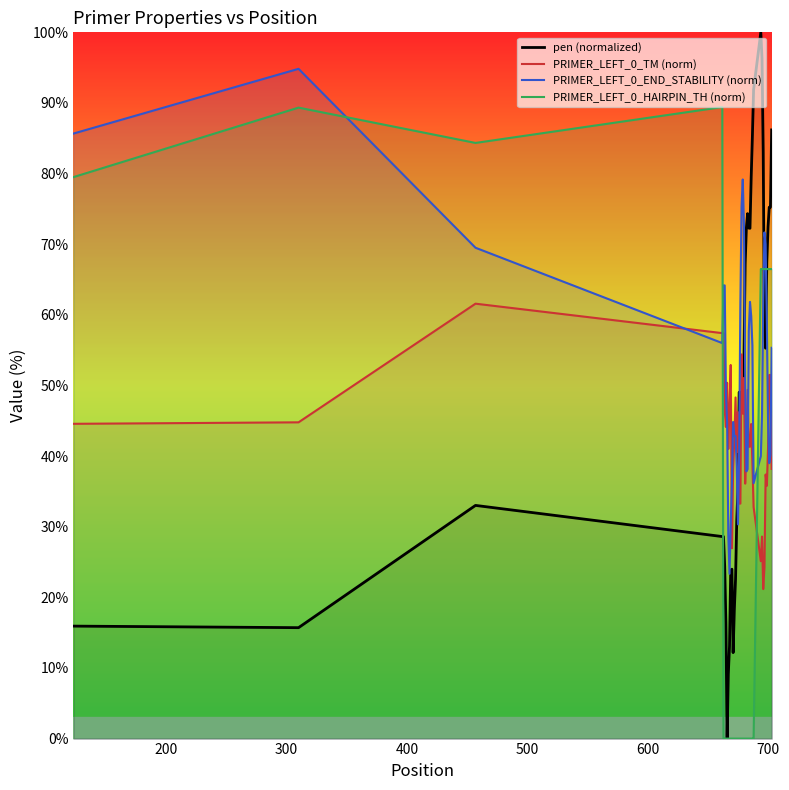

Which series has the largest range (max minus min)?

pen (normalized)